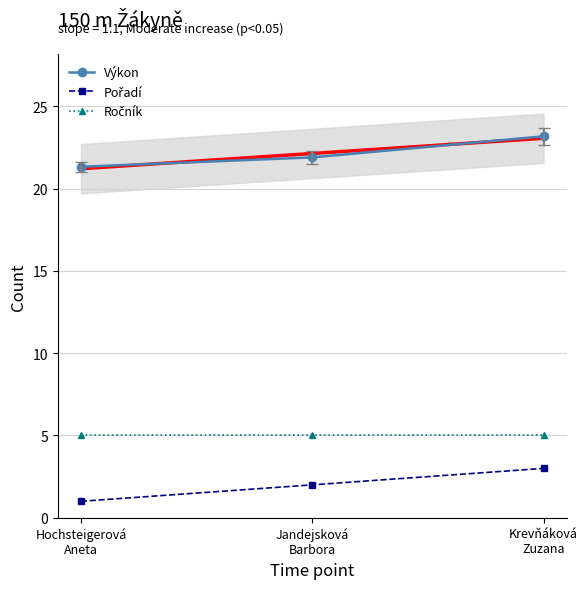

What is the label of the 2nd point from the left?

Jandejsková
Barbora